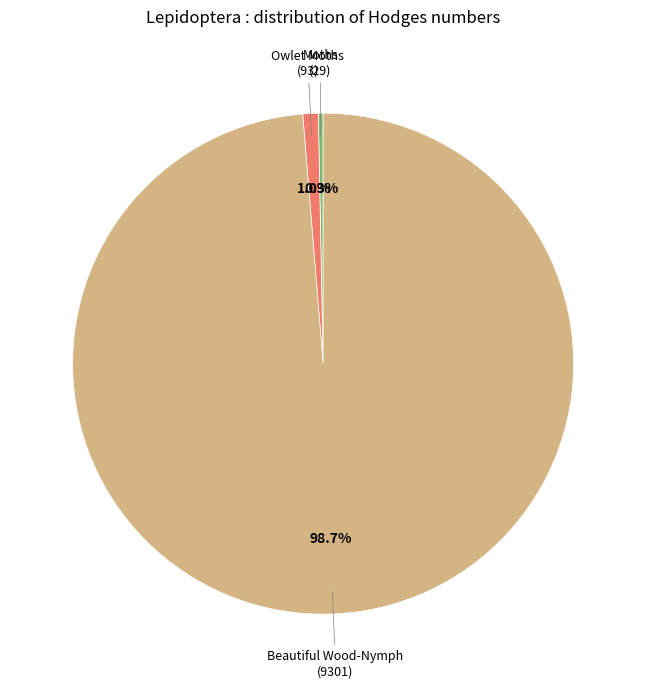

How many segments does this pie chart have?

3